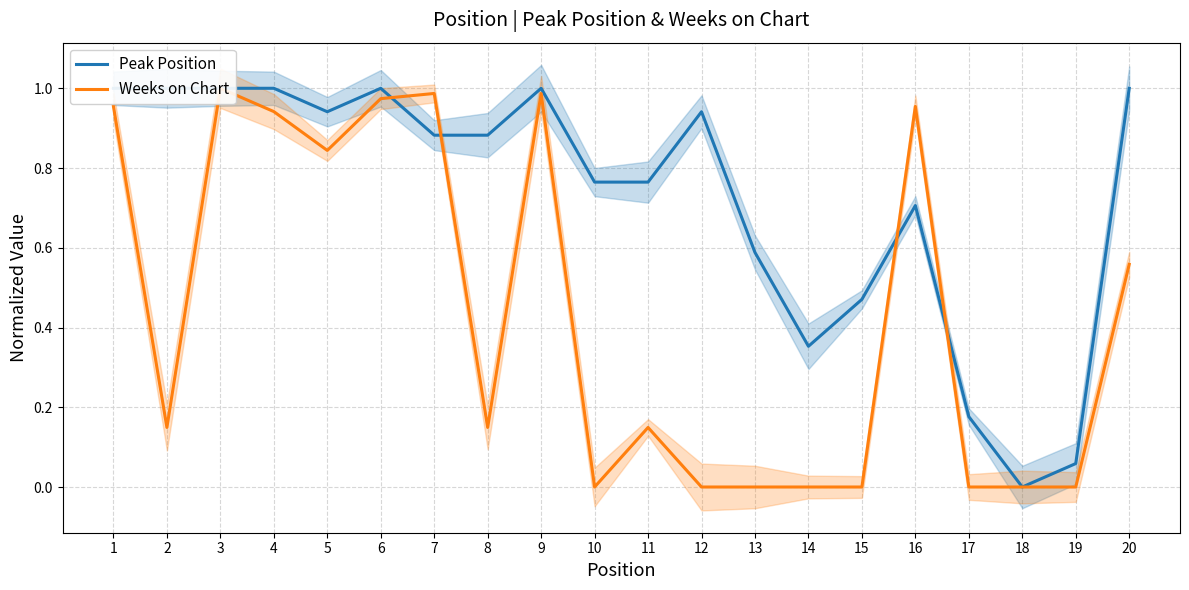

What is the sum of all Weeks on Chart values?

8.6